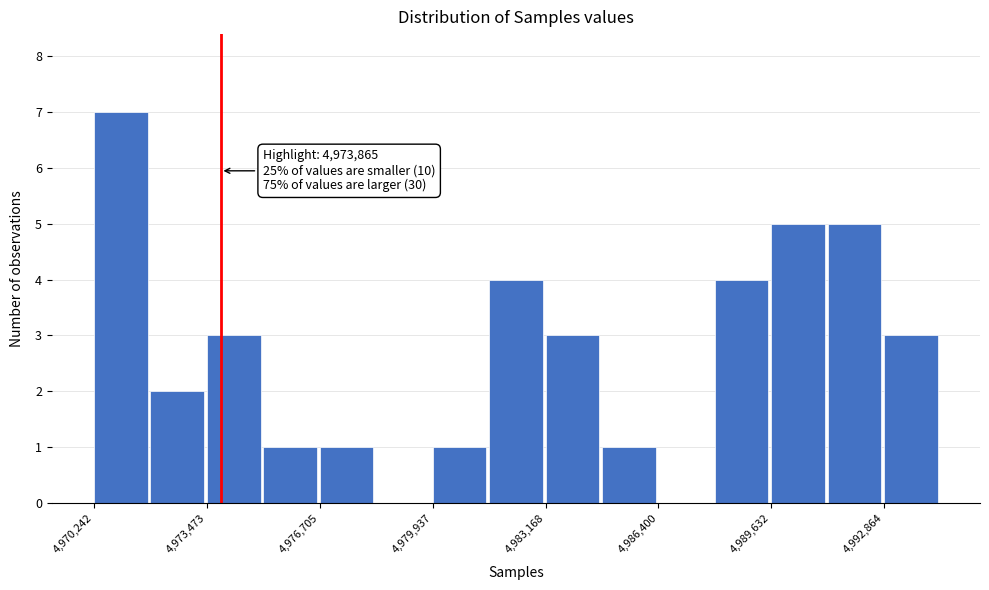

Read against the x-axis, roughly where is the centre of the tallest bar?

4971000